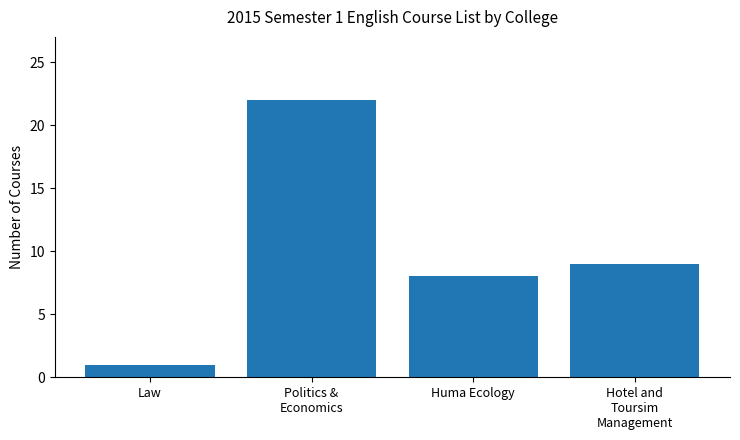

Rank the categories by value from highest to lowest.

Politics &
Economics, Hotel and
Toursim
Management, Huma Ecology, Law